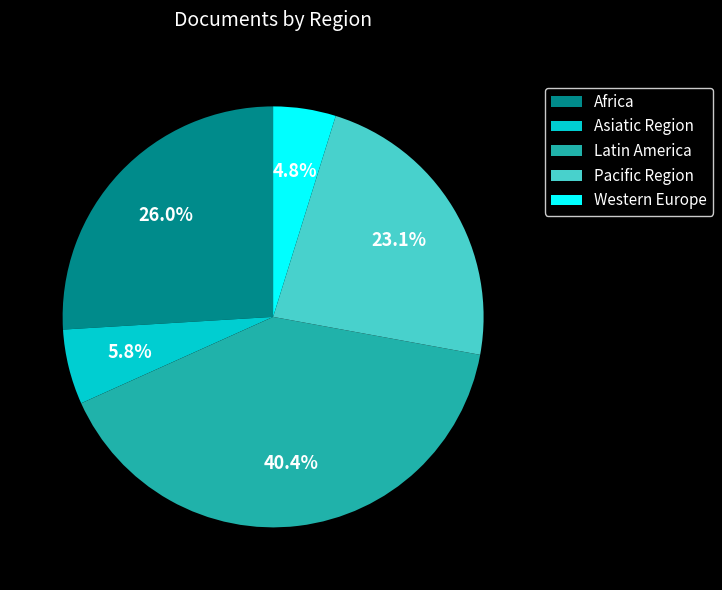

Rank the categories by value from highest to lowest.

Latin America, Africa, Pacific Region, Asiatic Region, Western Europe